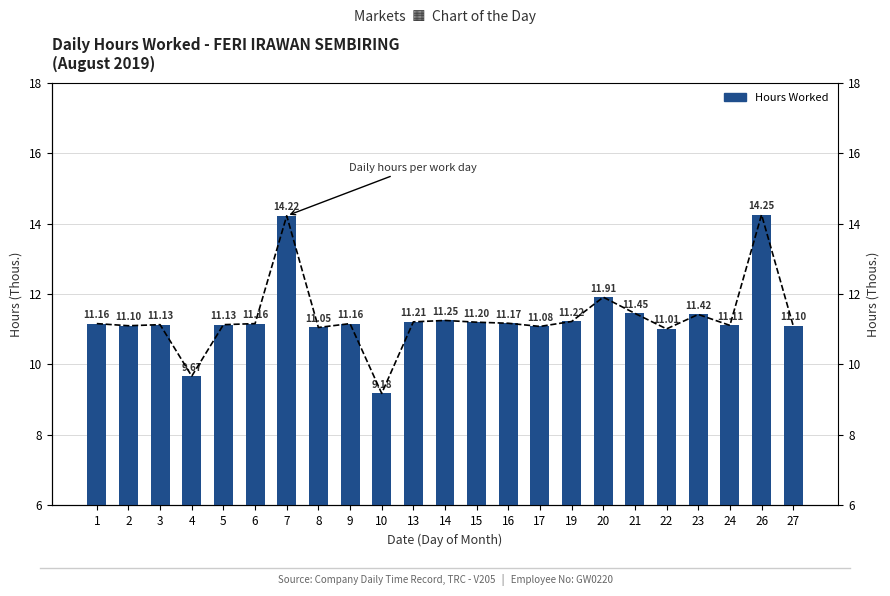

At which label does the data first exceed 11?

1